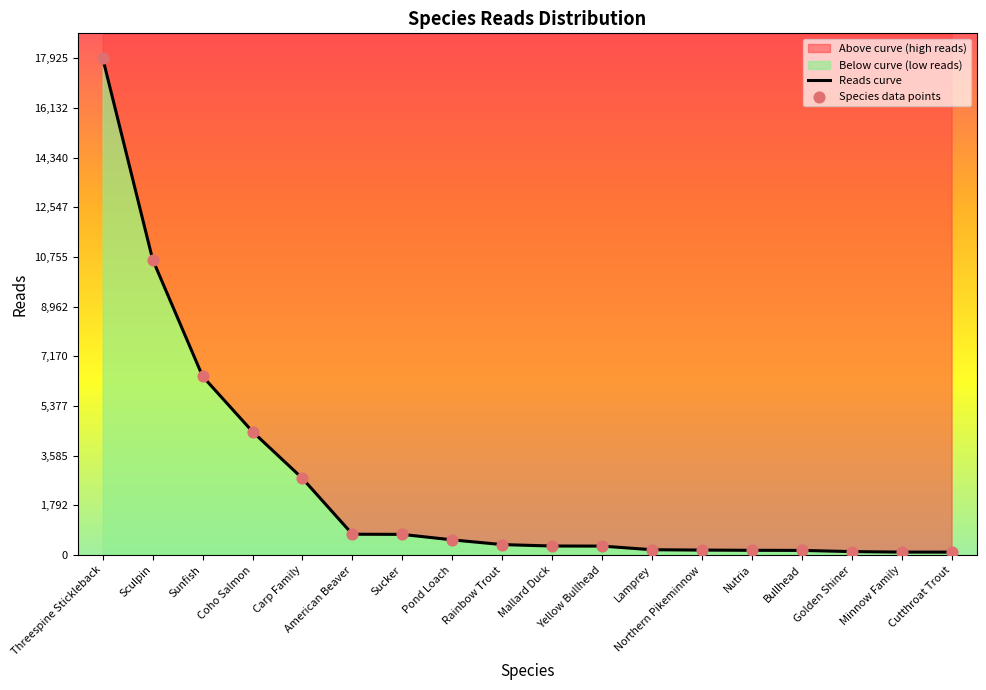

What is the total value across all series at Nutria?

338